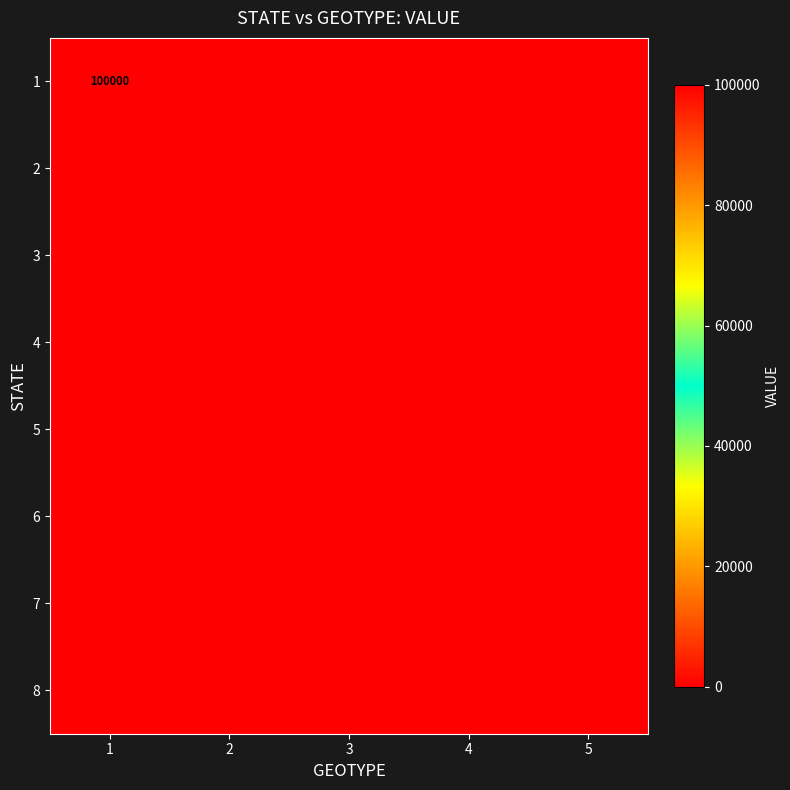

Is the value of 6 at 4 greater than the value of 3 at 5?

No